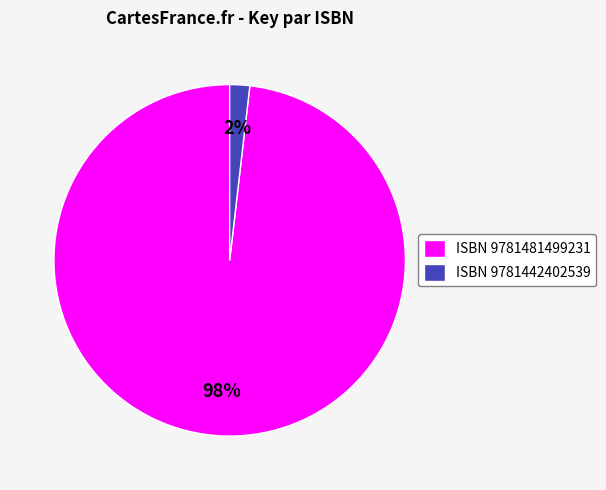

Is there any slice that represents more than half of the pie?

Yes